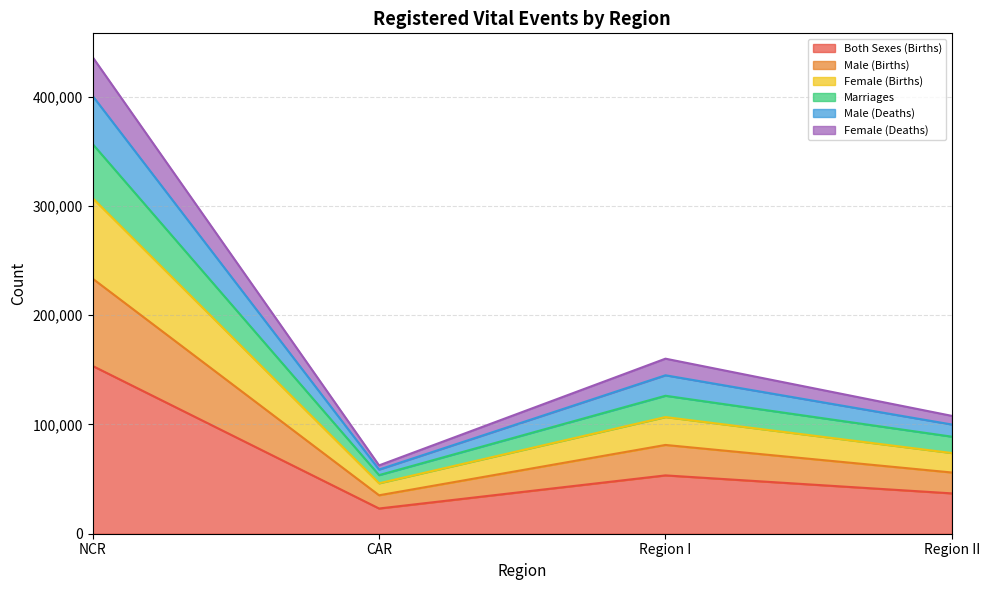

True or false: Female (Deaths) has more than 0 points higher than both neighbors.

True